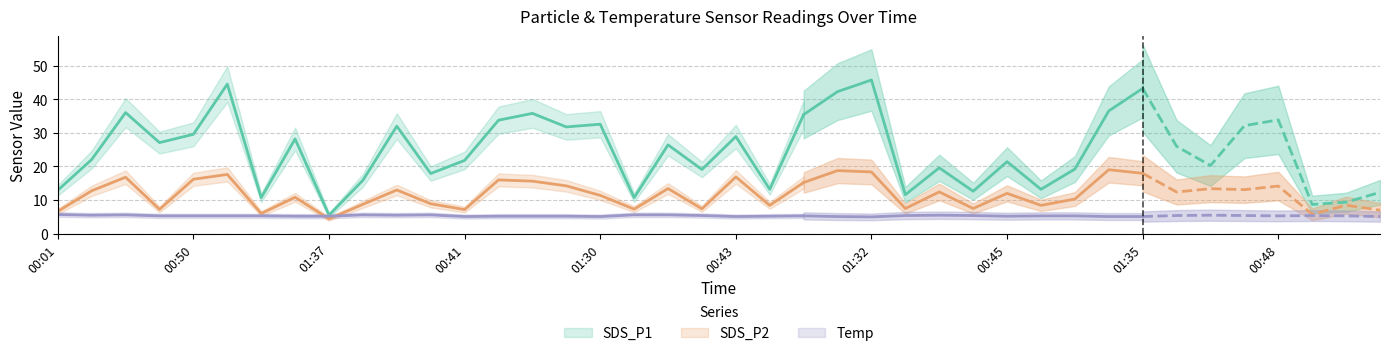

What is the average value of the SDS_P2 series?

11.7